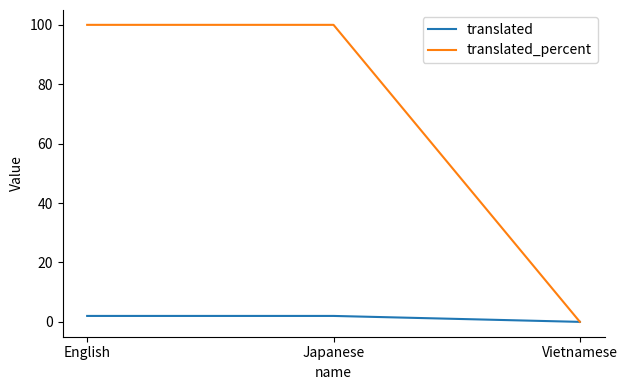

What is the sum of all translated_percent values?

200